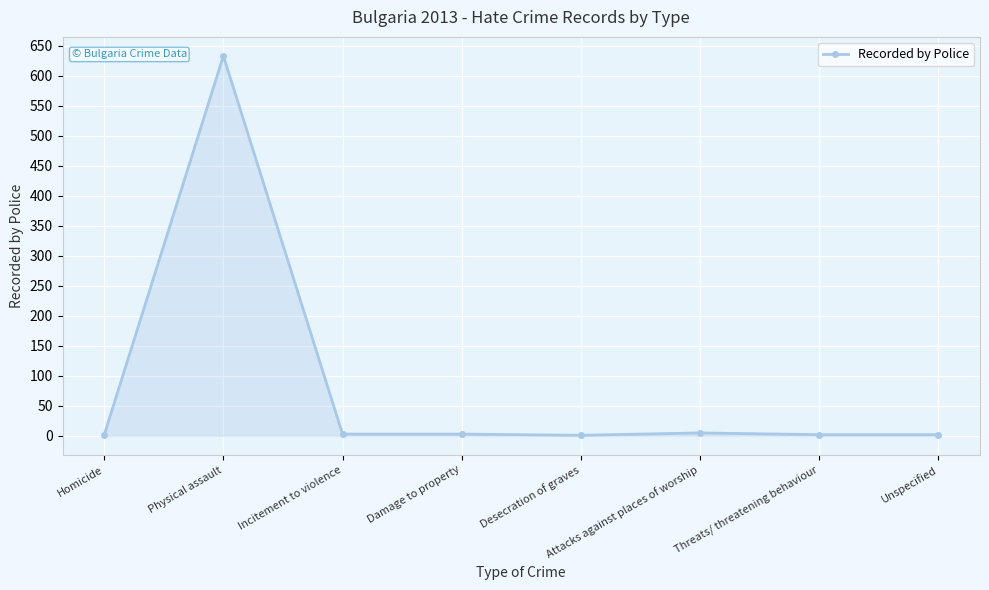

At which category does the data reach its first local peak?

Physical assault